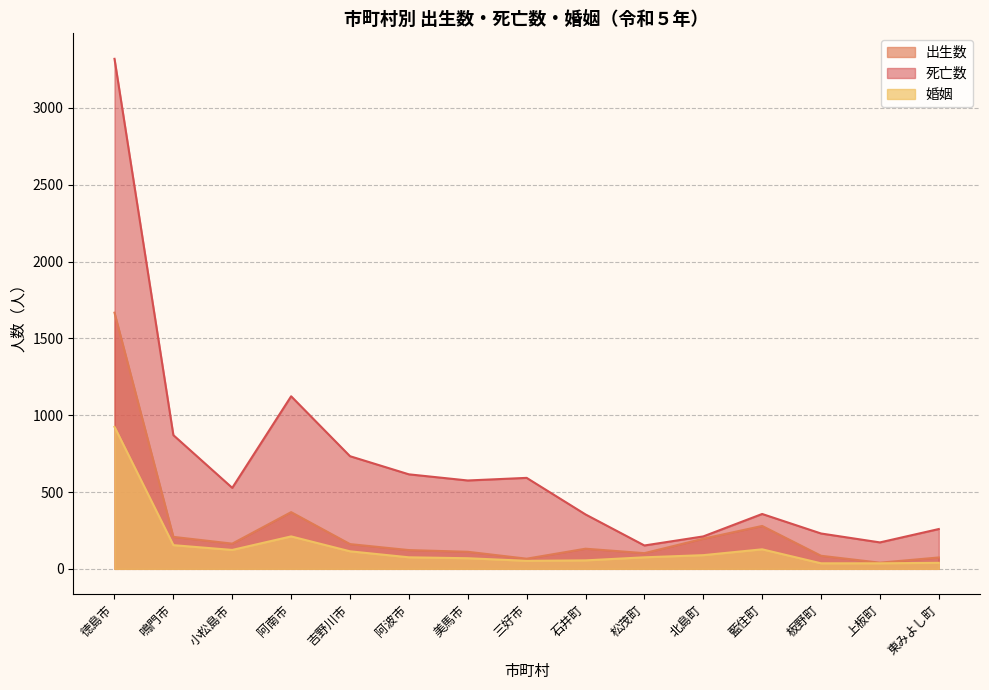

What is the sum of the 婚姻 values at 三好市 and 北島町?

141